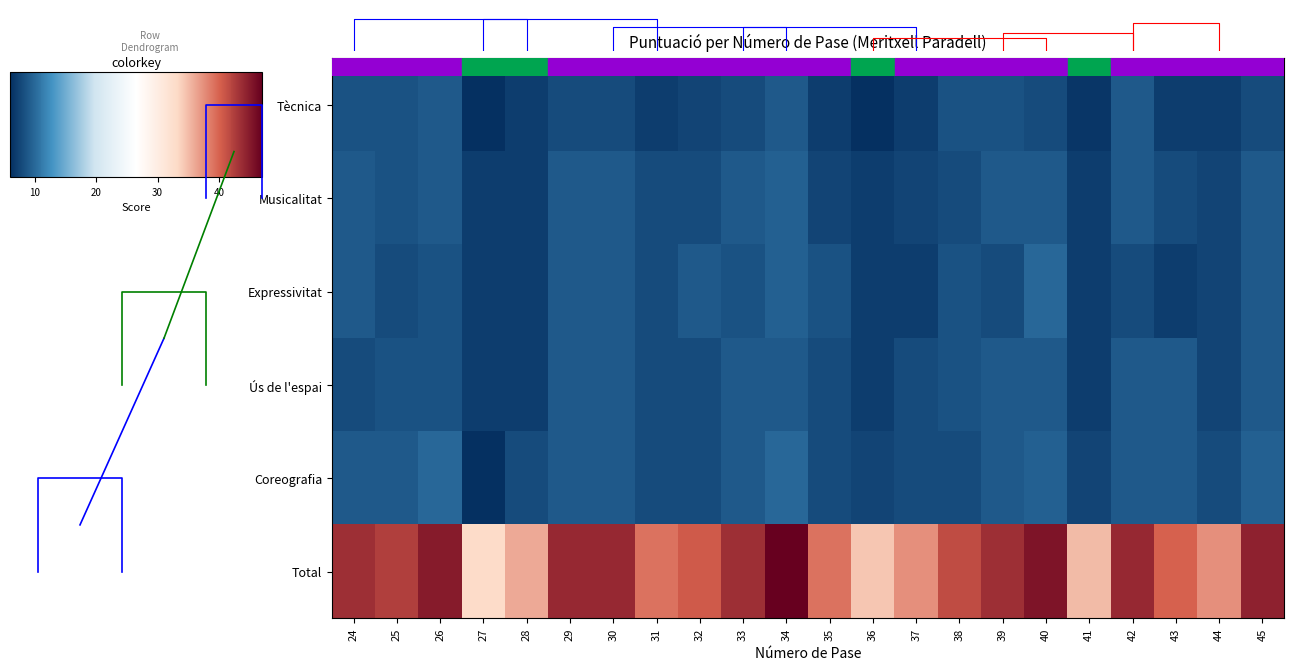

List the series in order of their peak value, highest first.

row_5, row_2, row_4, row_1, row_0, row_3